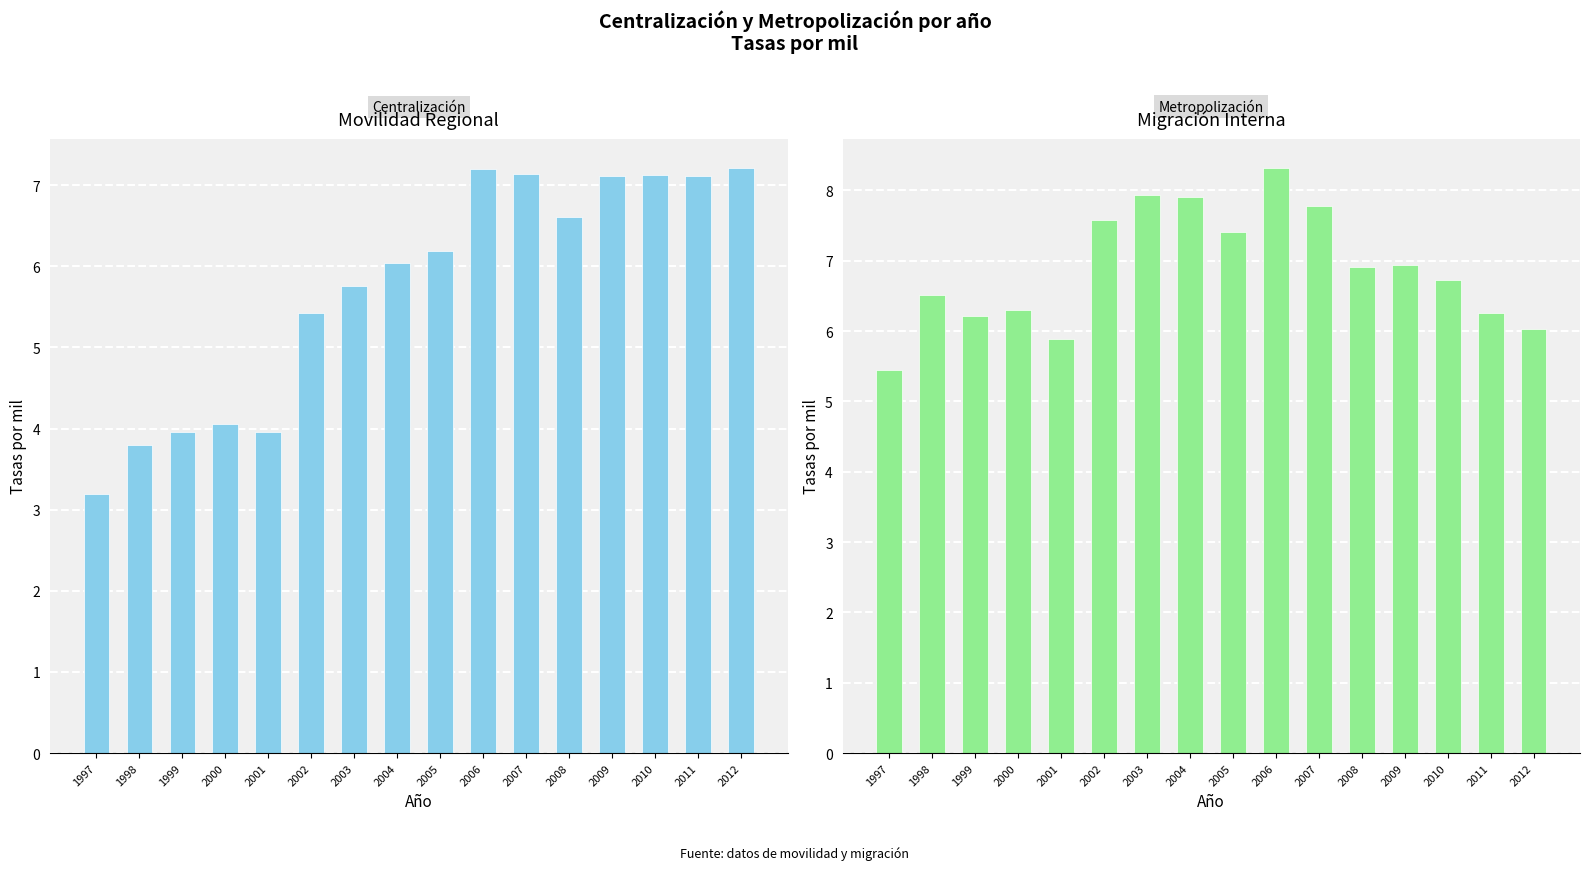

What is the spread (max minus min) of values at 2002?

2.2